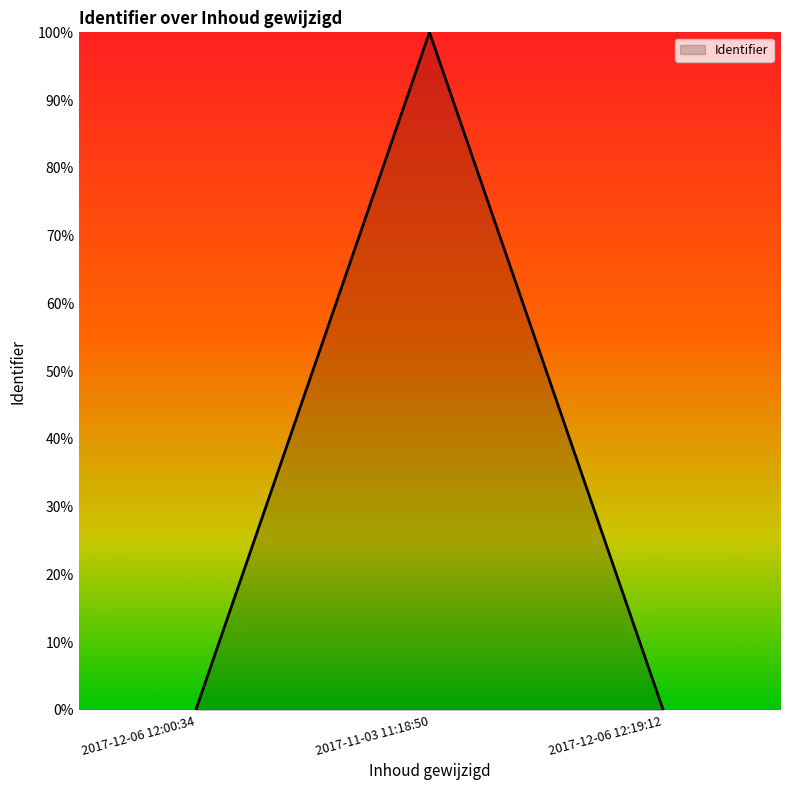

What position from the right is 2017-12-06 12:00:34?

3